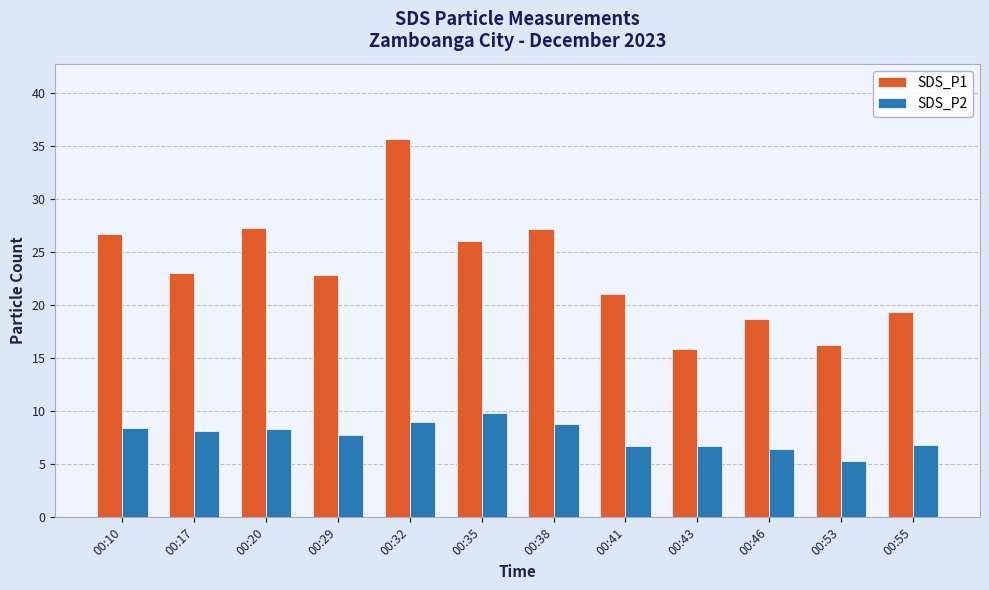

Is it true that SDS_P1 equals 19.4 at 00:55?

True